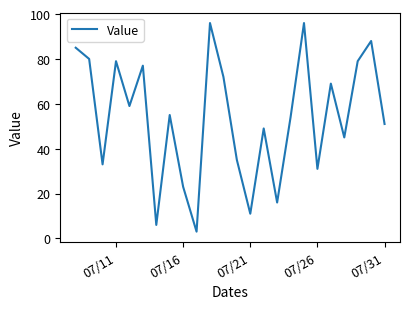

What is the difference between the maximum and minimum values?

93